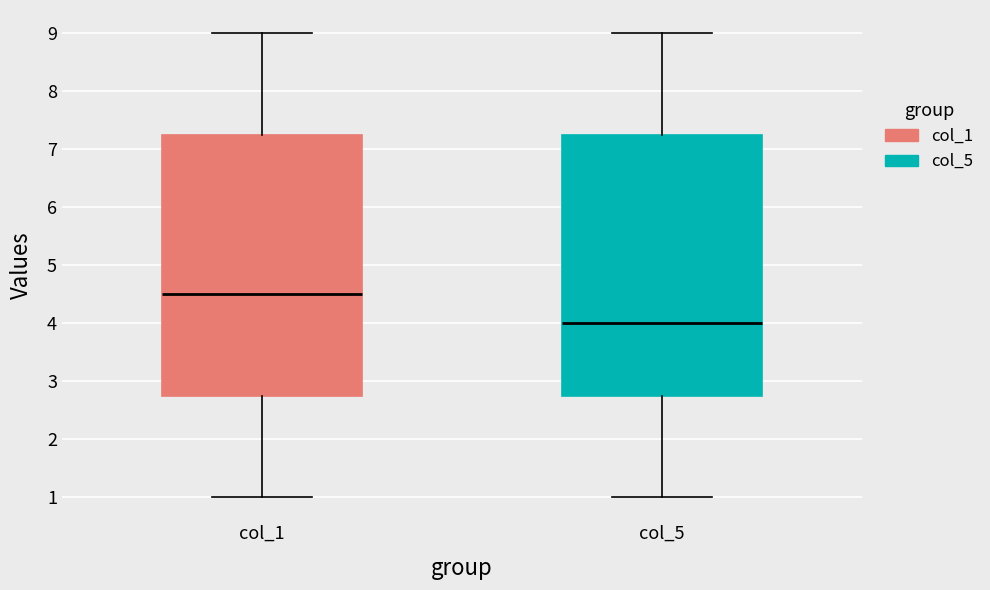

Where does the upper whisker of the box for col_1 end on the y-axis? The values are not printed on the chart, so give them approximately, as read against the axis.

9.0